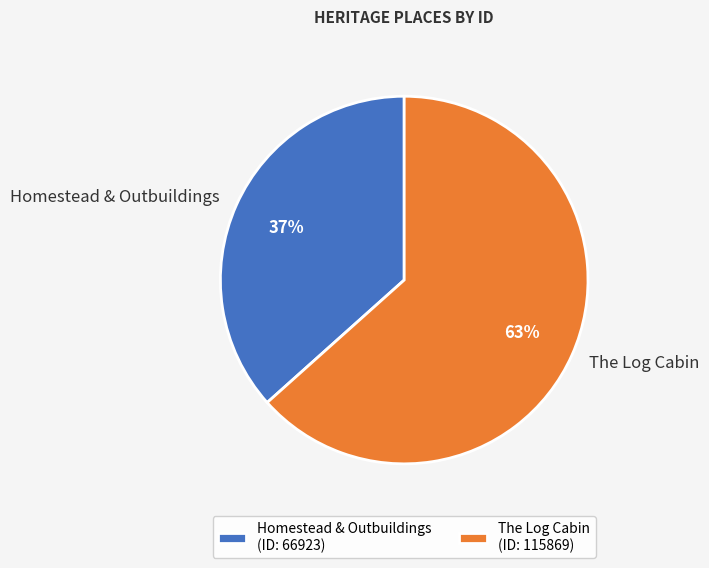

How many segments does this pie chart have?

2